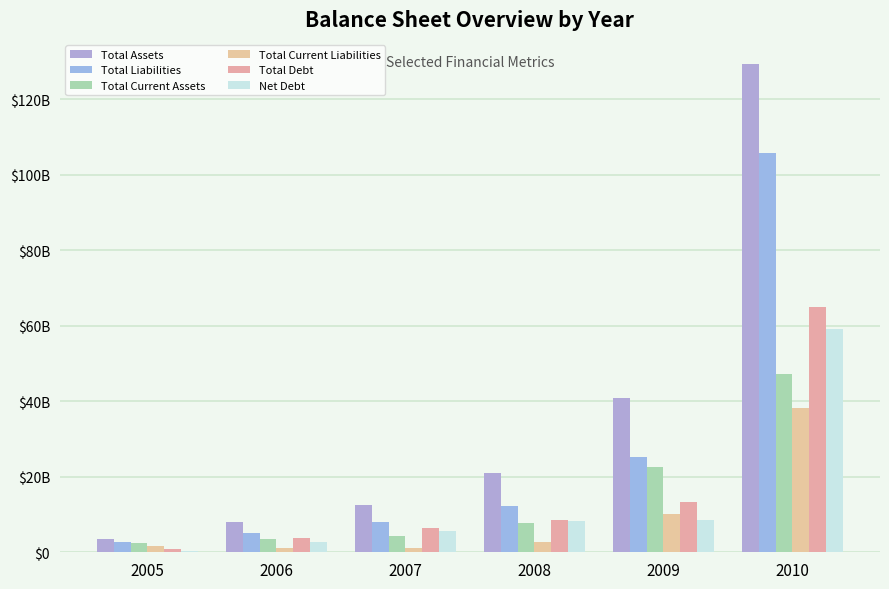

Are the bars grouped side by side (vs. stacked)?

Yes